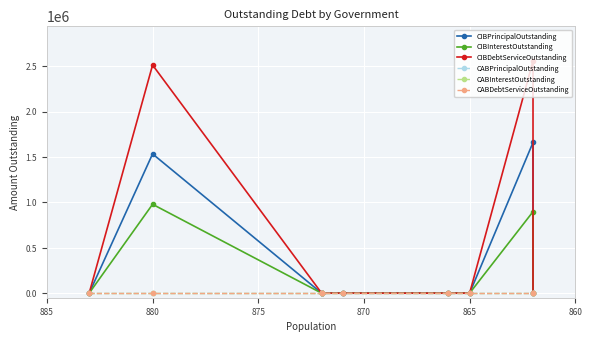

Reading left to right, transcribe all the data shown in this chart.

CIBPrincipalOutstanding: 0.0	1534000.0	0.0	0.0	0.0	0.0	0.0	1660000.0	0.0
CIBInterestOutstanding: 0.0	979154.5	0.0	0.0	0.0	0.0	0.0	898021.6	0.0
CIBDebtServiceOutstanding: 0.0	2513154.5	0.0	0.0	0.0	0.0	0.0	2558021.5	0.0
CABPrincipalOutstanding: 0.0	0.0	0.0	0.0	0.0	0.0	0.0	0.0	0.0
CABInterestOutstanding: 0.0	0.0	0.0	0.0	0.0	0.0	0.0	0.0	0.0
CABDebtServiceOutstanding: 0.0	0.0	0.0	0.0	0.0	0.0	0.0	0.0	0.0